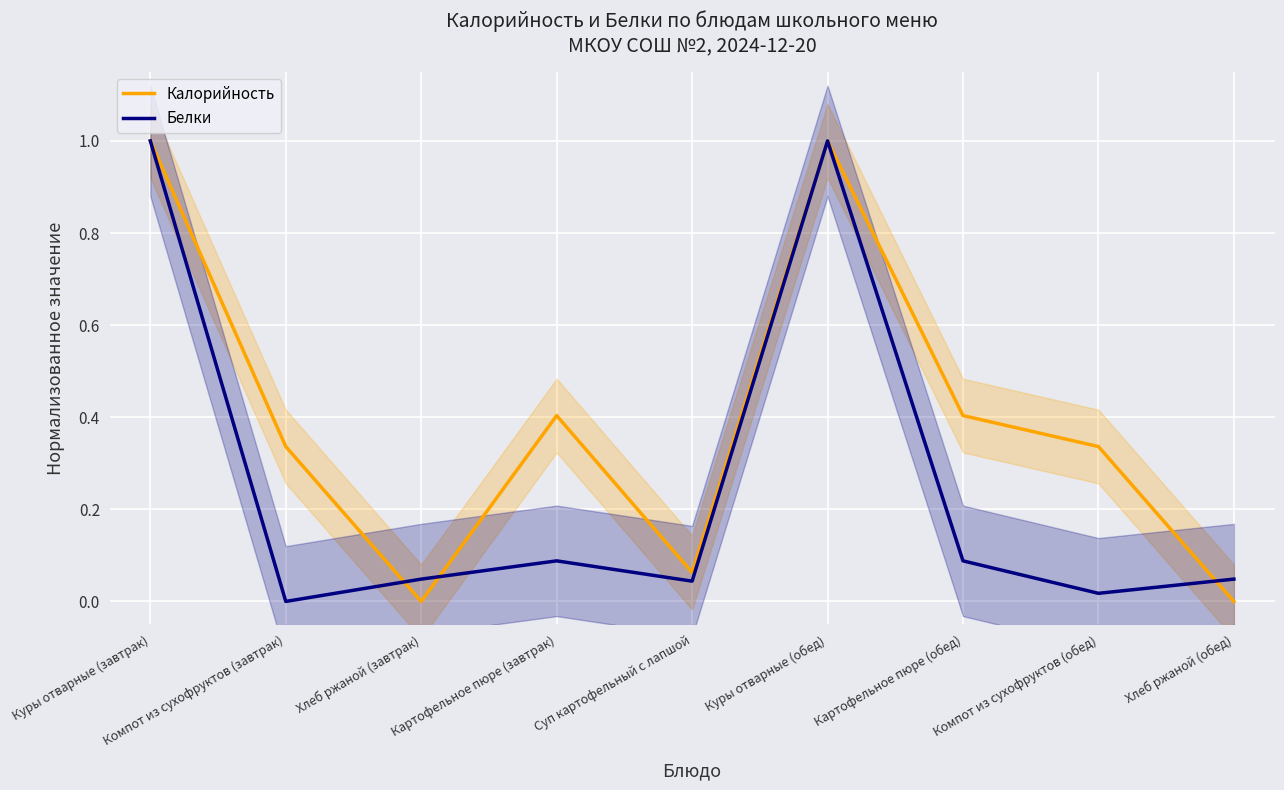

Between which two adjacent categories do Калорийность and Белки first intersect?

Компот из сухофруктов (завтрак) and Хлеб ржаной (завтрак)